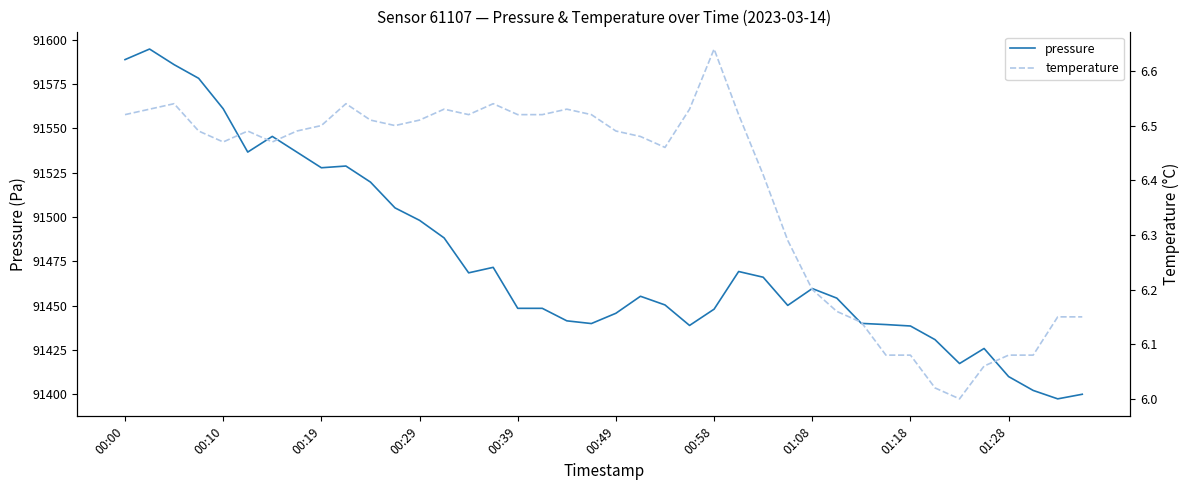

What is the maximum value for temperature?

6.6